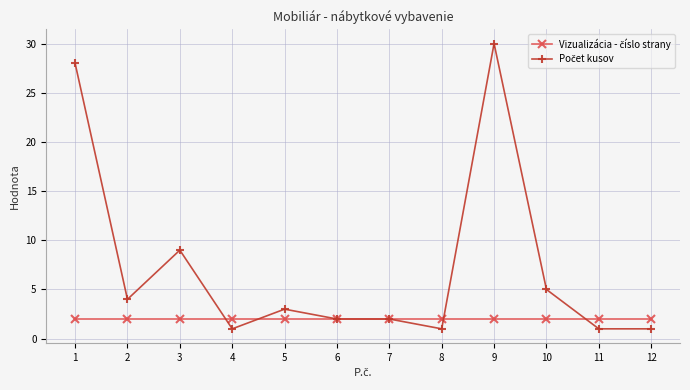

What is the total value across all series at 8?

3